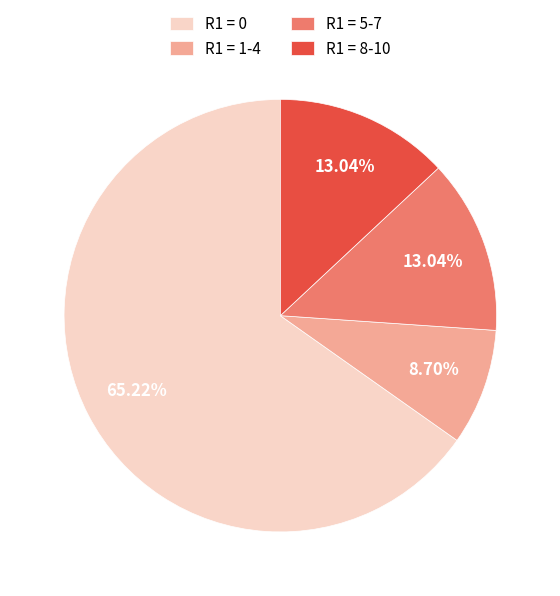

Which slice is the largest?

R1 = 0